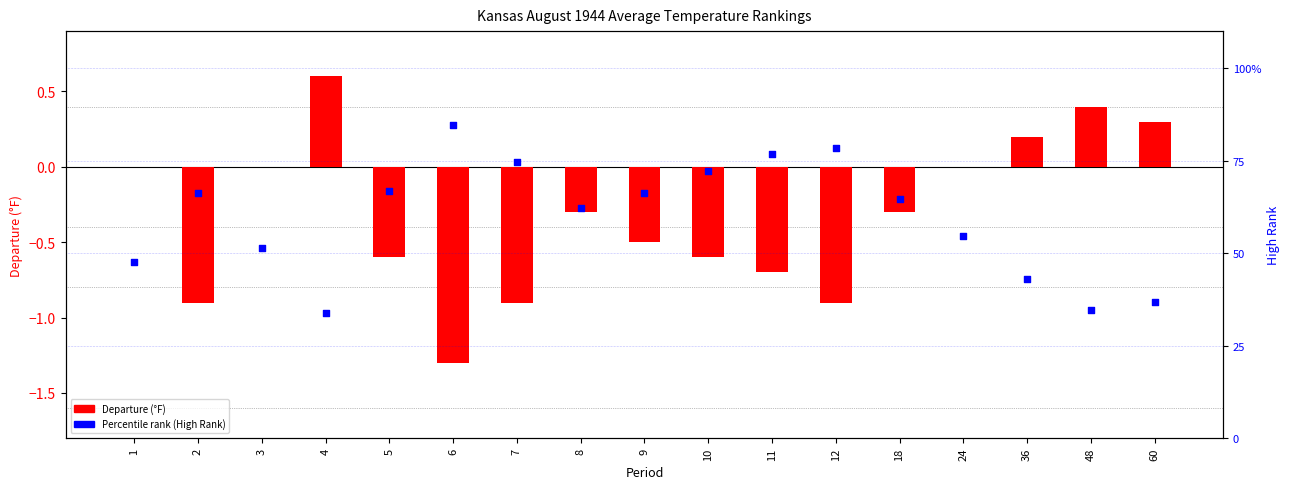

Which series has the largest total across all categories?

Percentile (High Rank)